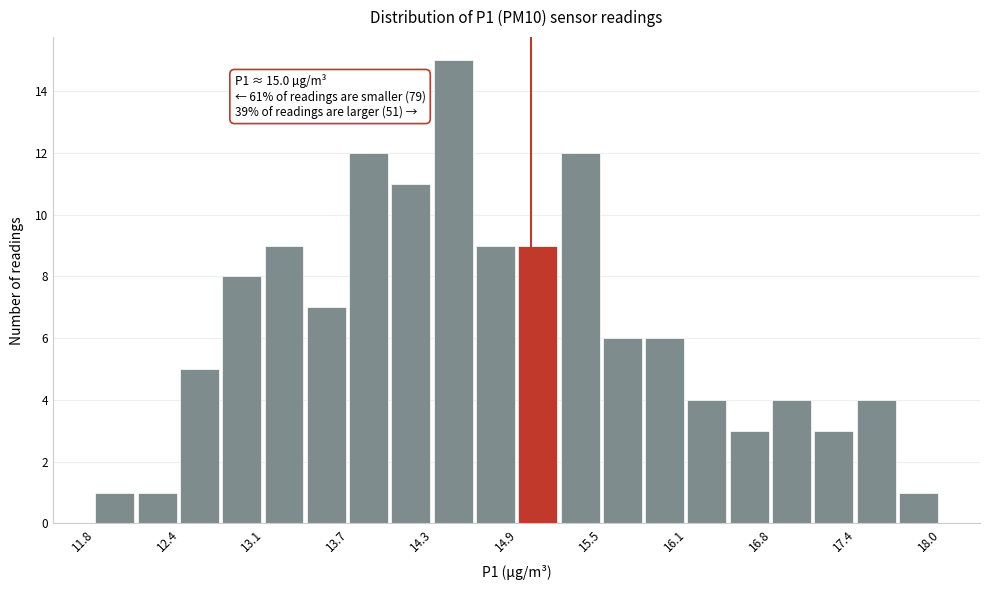

Around what value on the x-axis is the tallest bar? Give the approximate position of its centre, as read against the axis.

14.4